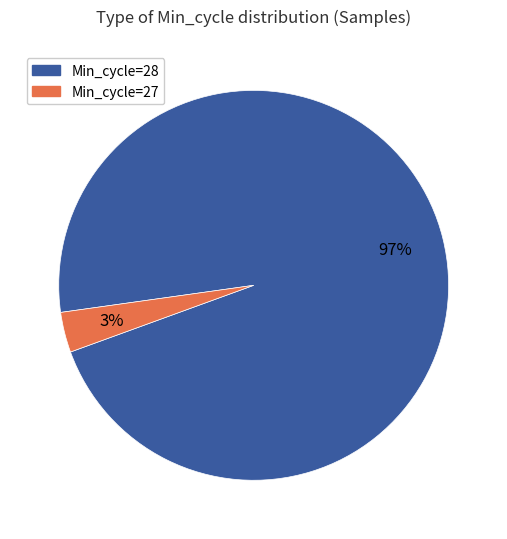

To the nearest percent, what is the average slice percentage?

50%